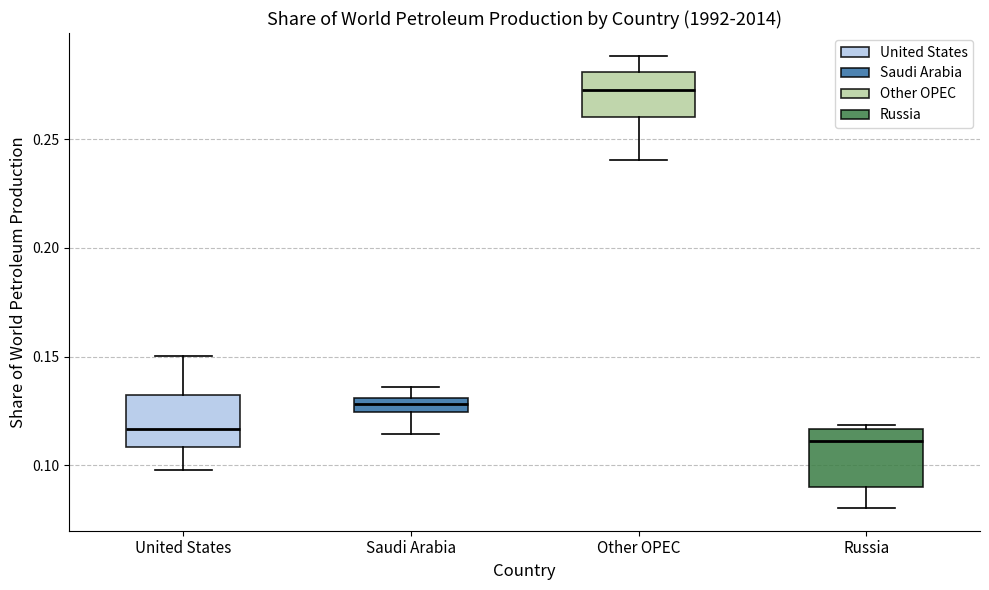

Where does the median line of the box for Russia sit on the y-axis? The values are not printed on the chart, so give them approximately, as read against the axis.

0.110